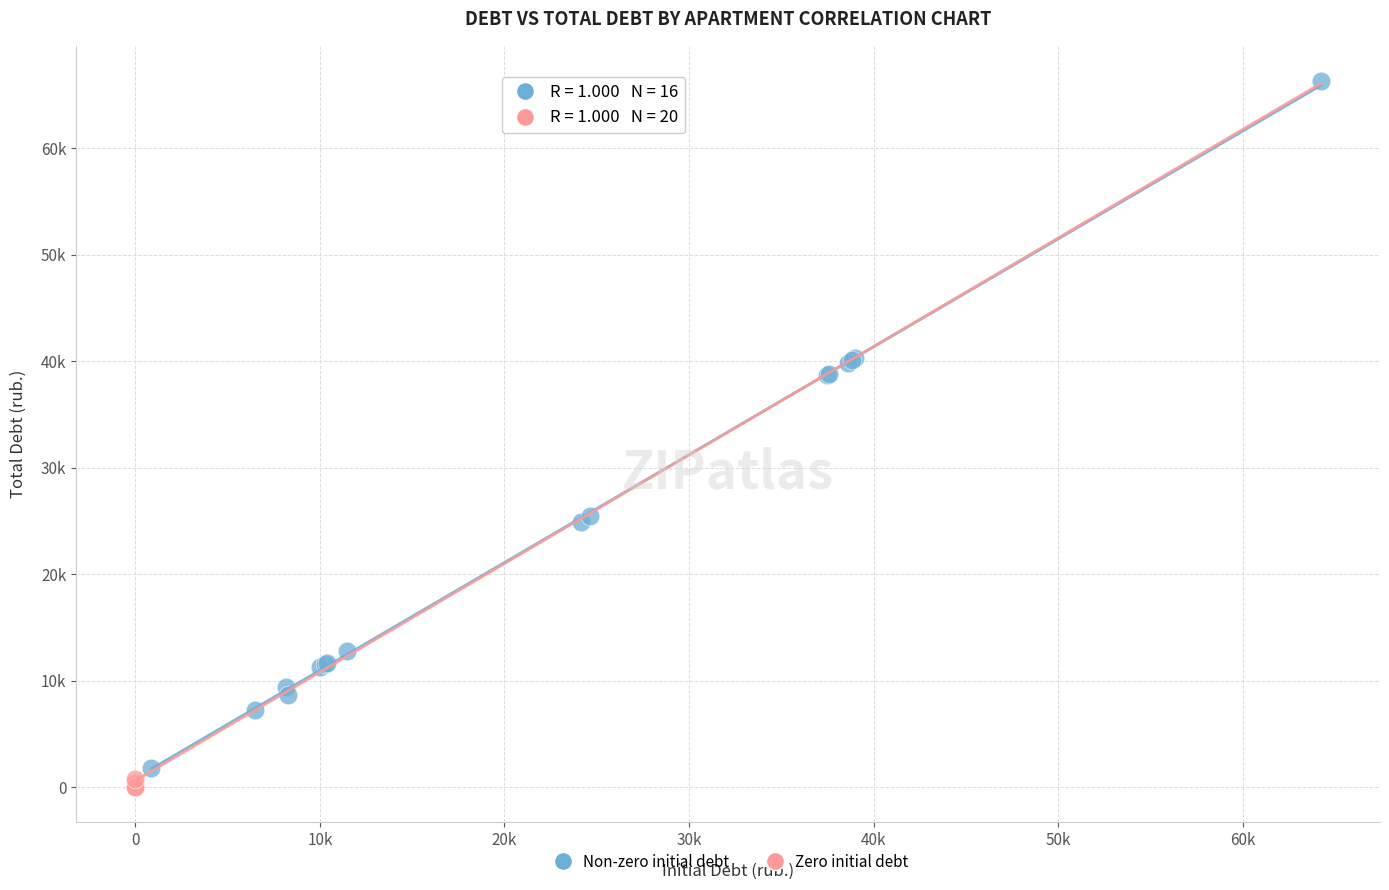

What are all the series names shown in the legend?

Non-zero initial debt, Zero initial debt